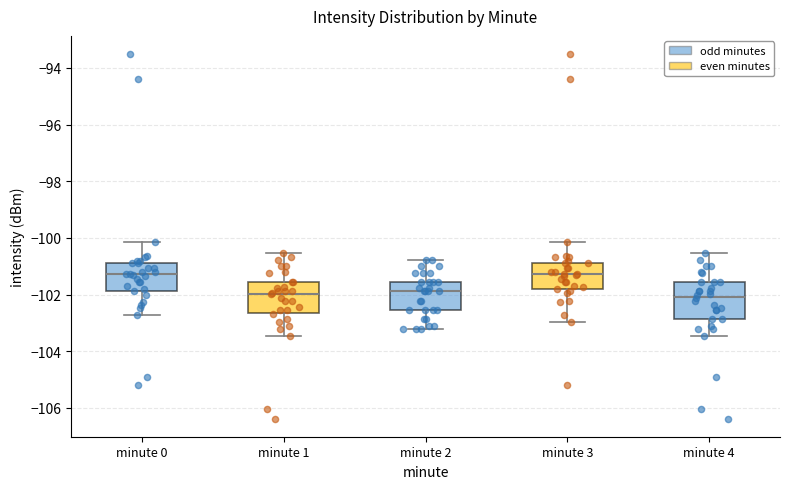

Where does the median line of the box for minute 3 sit on the y-axis? The values are not printed on the chart, so give them approximately, as read against the axis.

-101.2